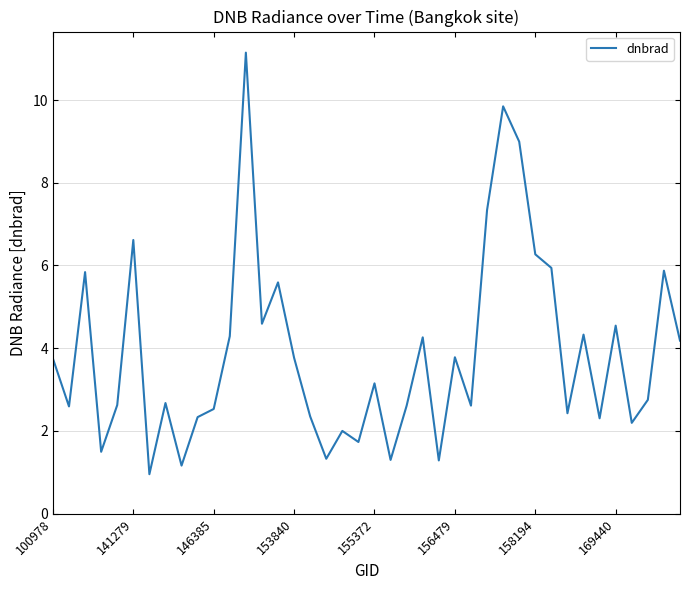

What is the maximum value shown in the chart?

11.1